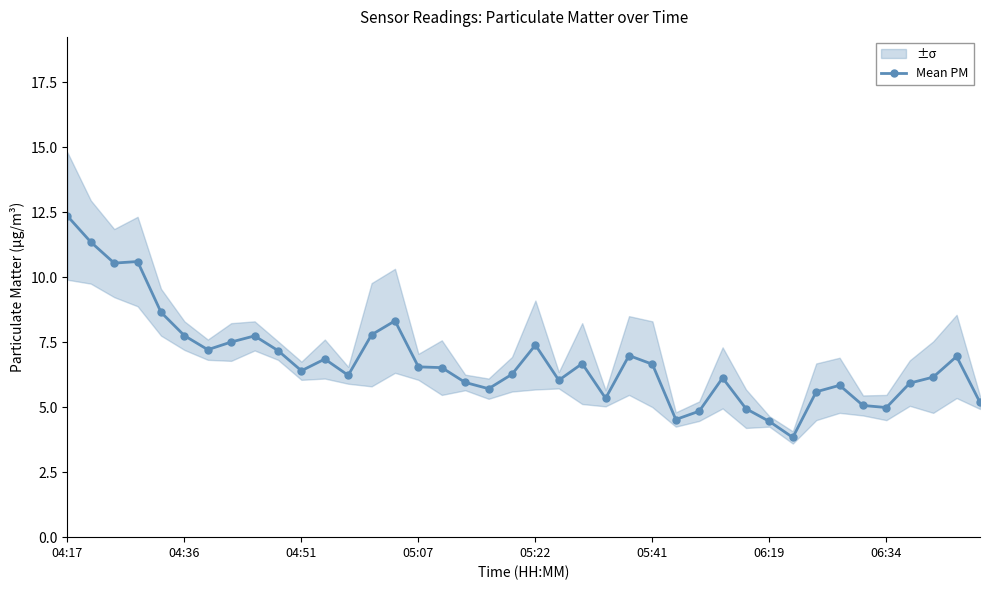

Reading left to right, transcribe all the data shown in this chart.

12.4	11.3	10.5	10.6	8.7	7.8	7.2	7.5	7.7	7.2	6.4	6.8	6.2	7.8	8.3	6.5	6.5	6.0	5.7	6.3	7.4	6.0	6.7	5.3	7.0	6.7	4.5	4.8	6.1	4.9	4.5	3.8	5.6	5.8	5.1	5.0	5.9	6.2	7.0	5.2